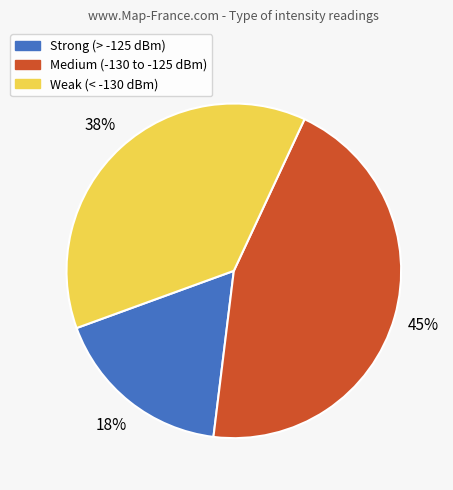

Is the sum of Weak (< -130 dBm) and Medium (-130 to -125 dBm) greater than half?

Yes